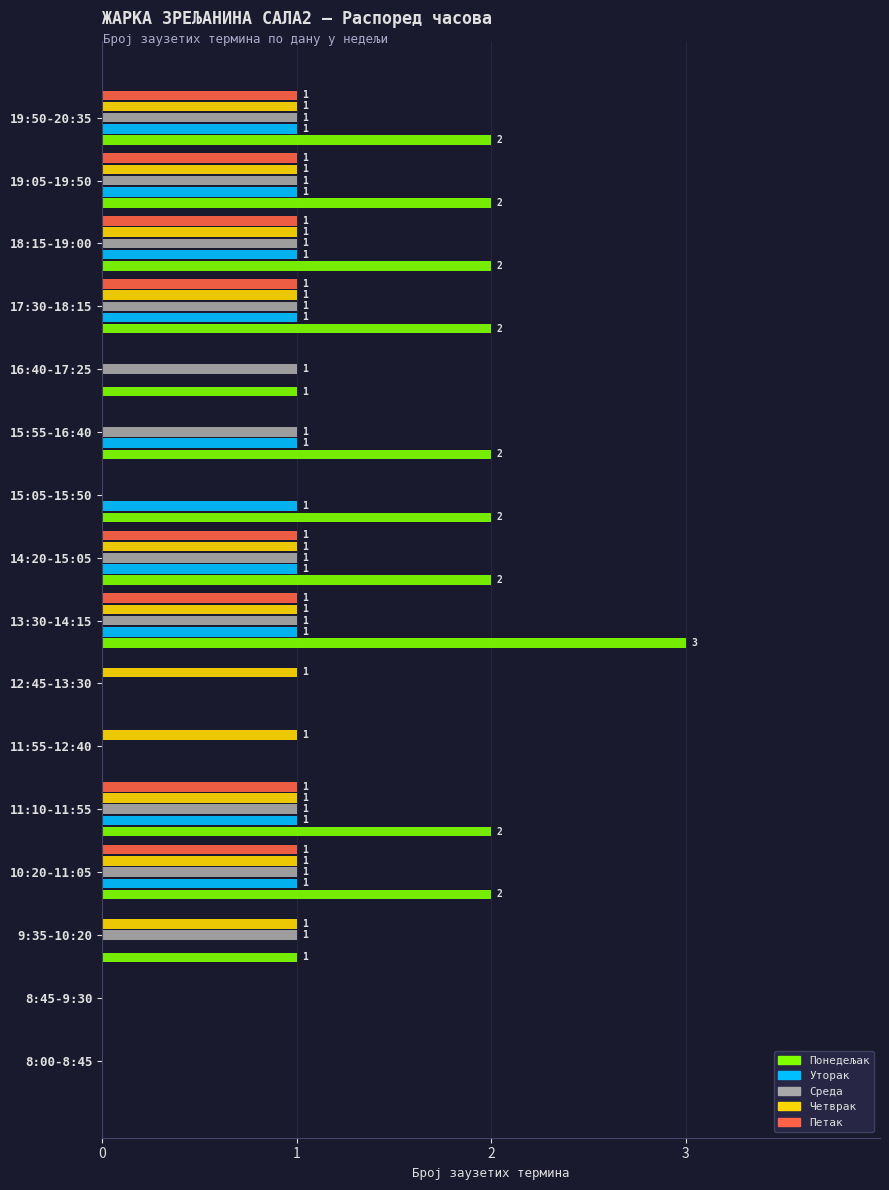

Is it true that Понедељак equals 0 at 8:45-9:30?

True